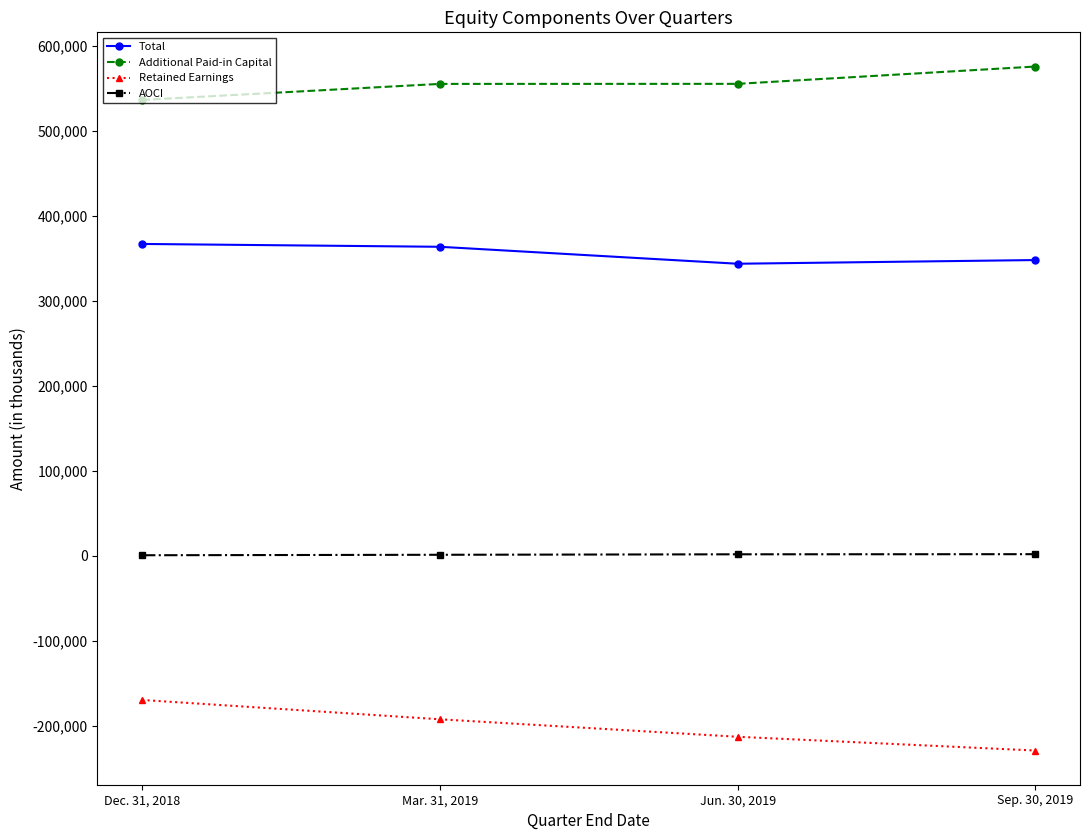

True or false: AOCI and Total cross at least once.

False